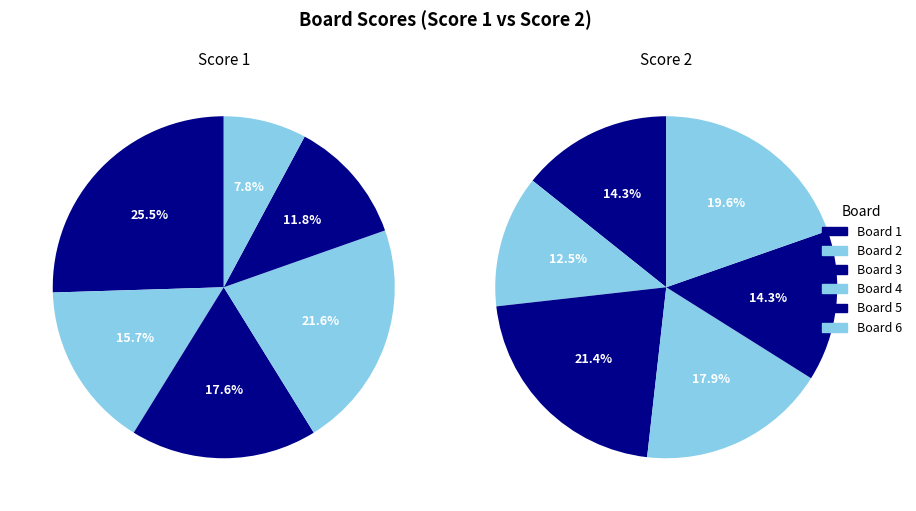

To the nearest percent, what portion does Board 2 represent?

12%